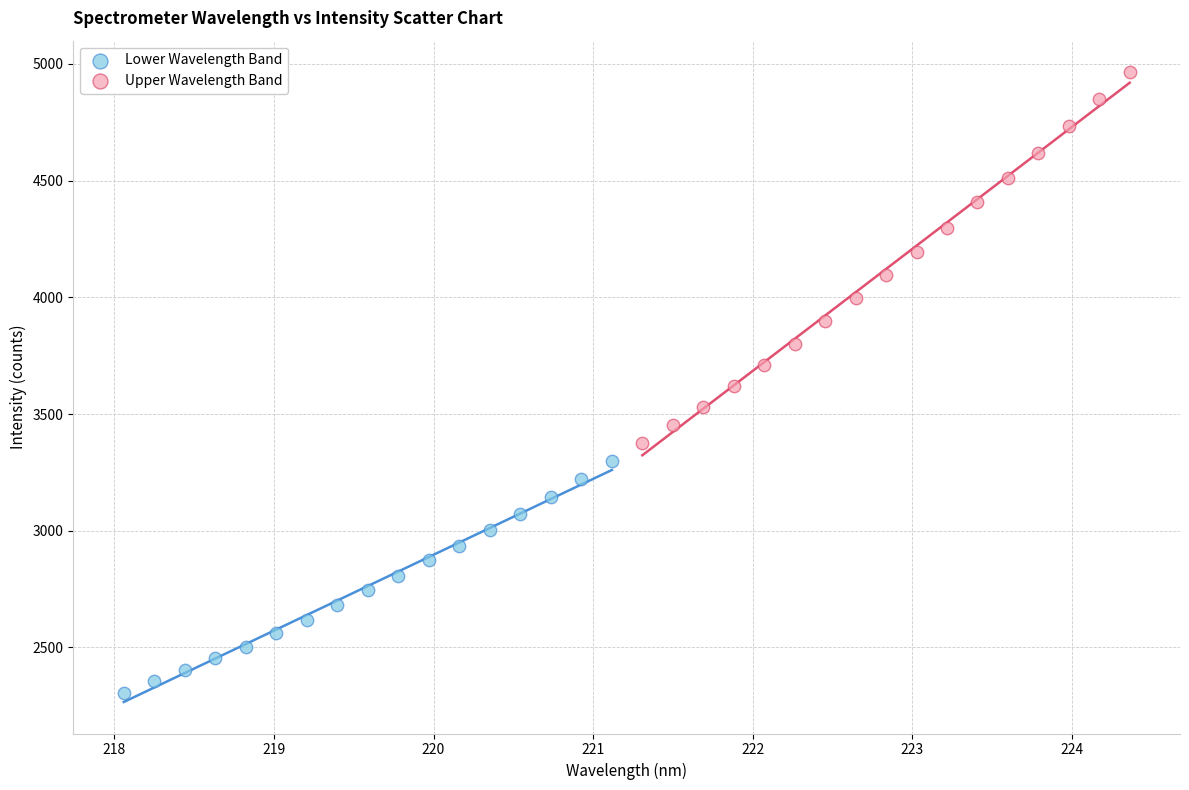

Which series has the widest spread of Y values?

Upper Wavelength Band